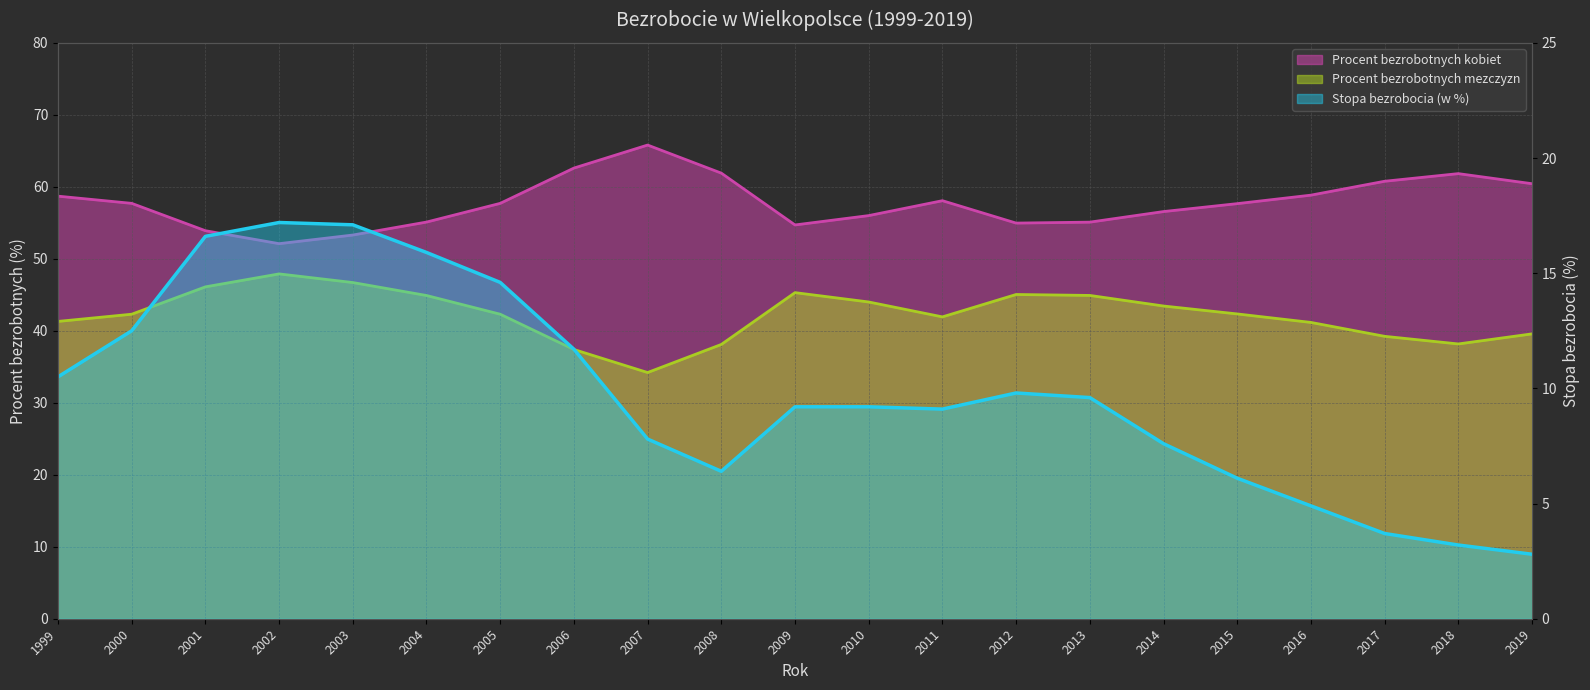

At which category does the chart reach its peak across all series?

2007